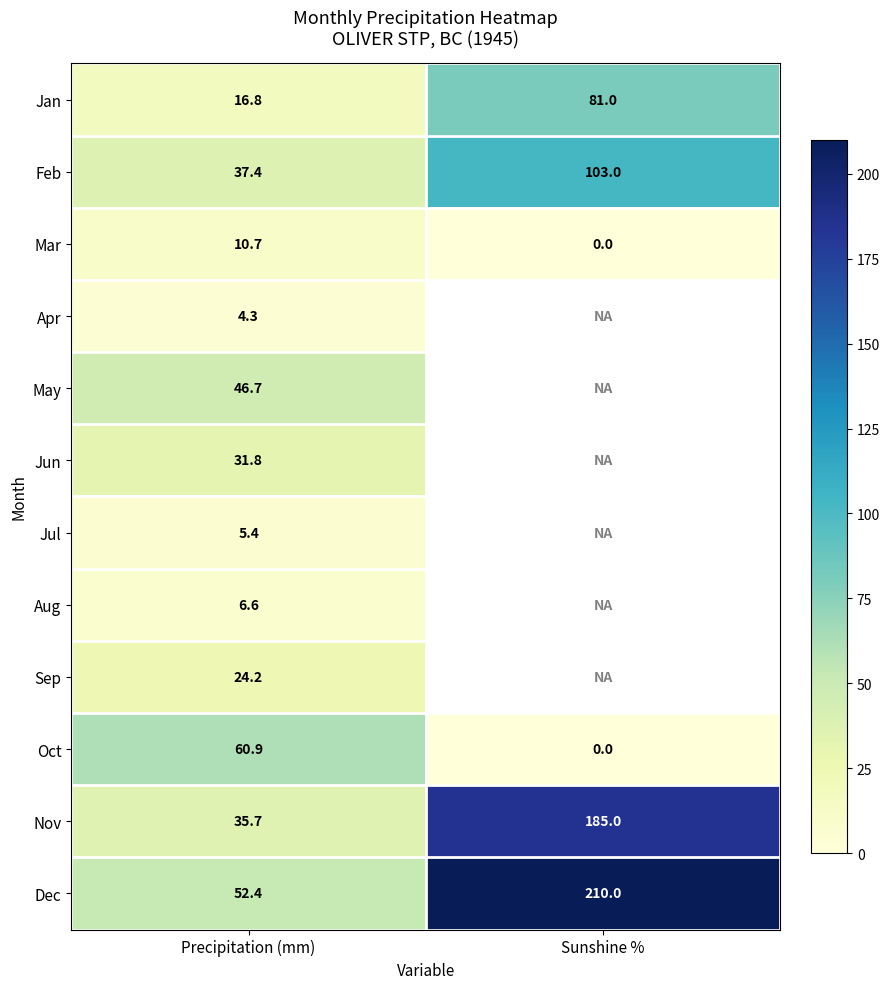

Which category has the lowest value in the Jan series?

Precipitation (mm)